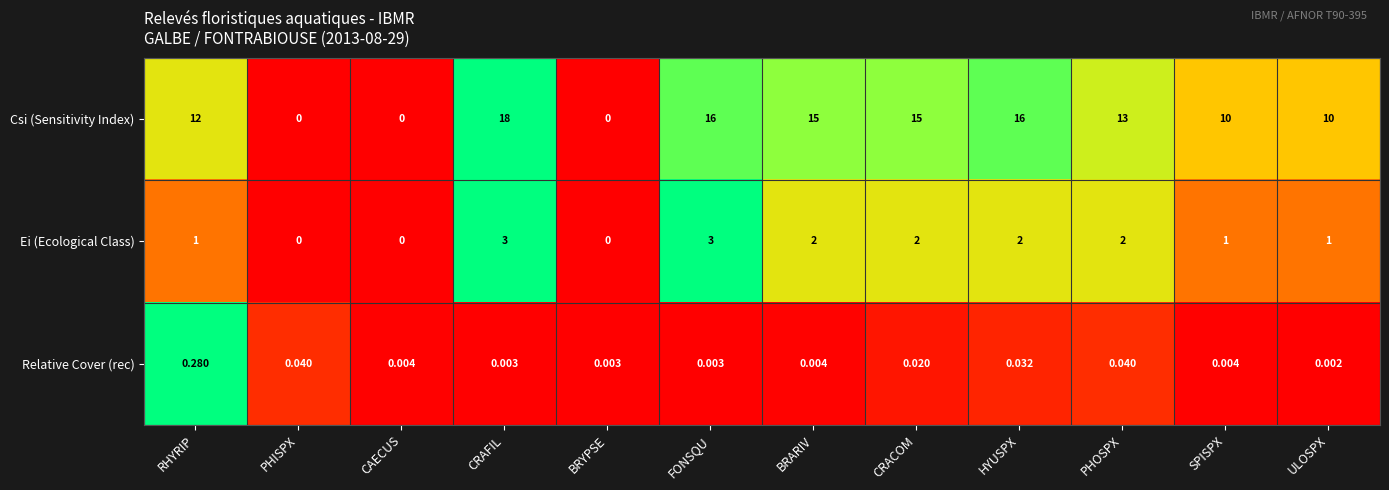

Which label corresponds to the largest value in the chart?

CRAFIL